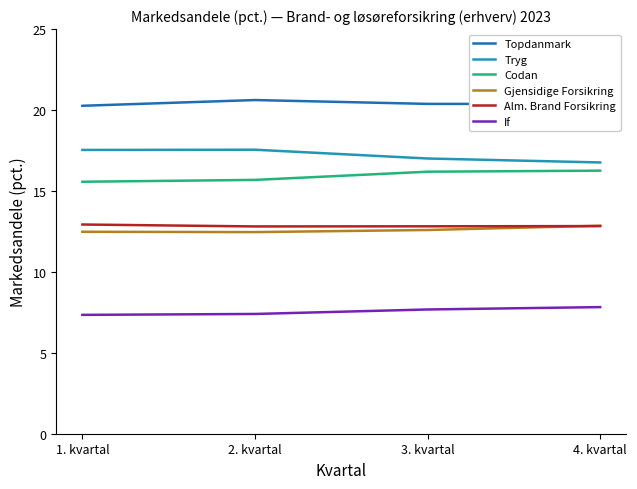

Is the value of Codan at 3. kvartal greater than the value of Gjensidige Forsikring at 2. kvartal?

Yes